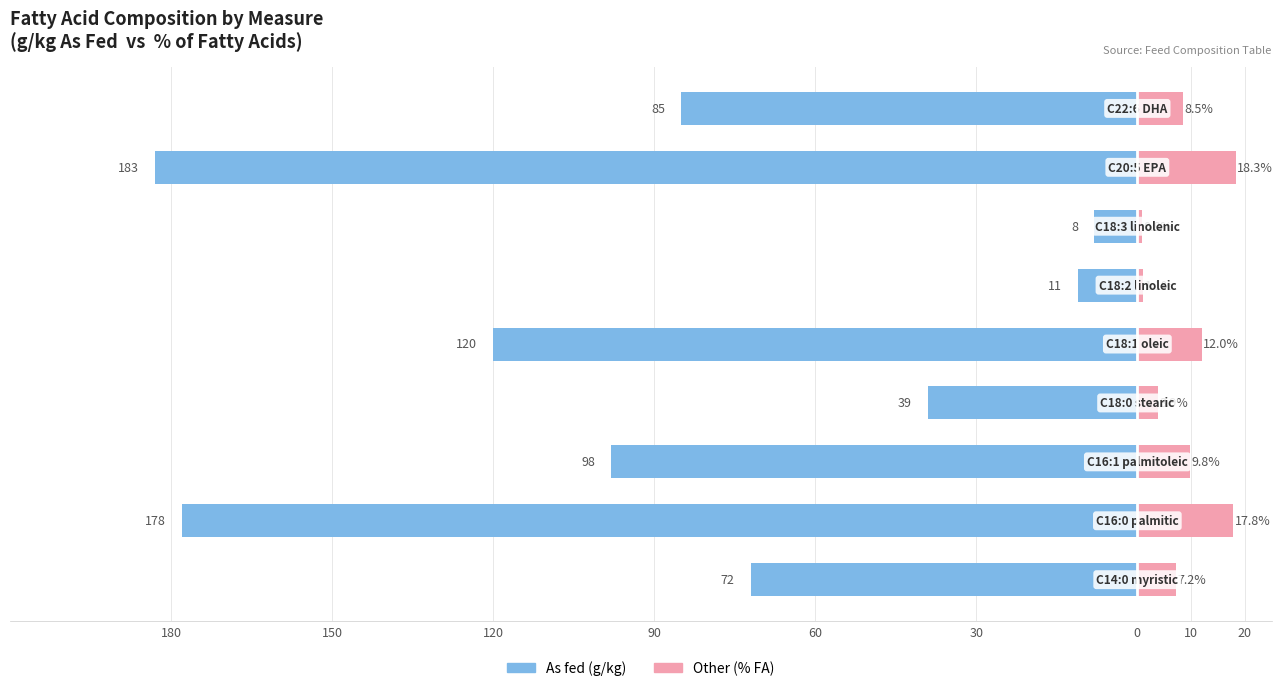

How many data points in Other (% FA) are above 8?

5